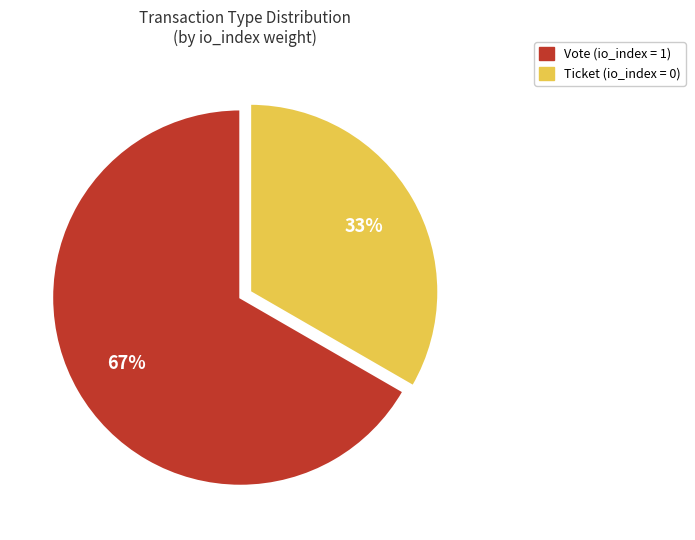

Is there a majority slice in this chart?

Yes